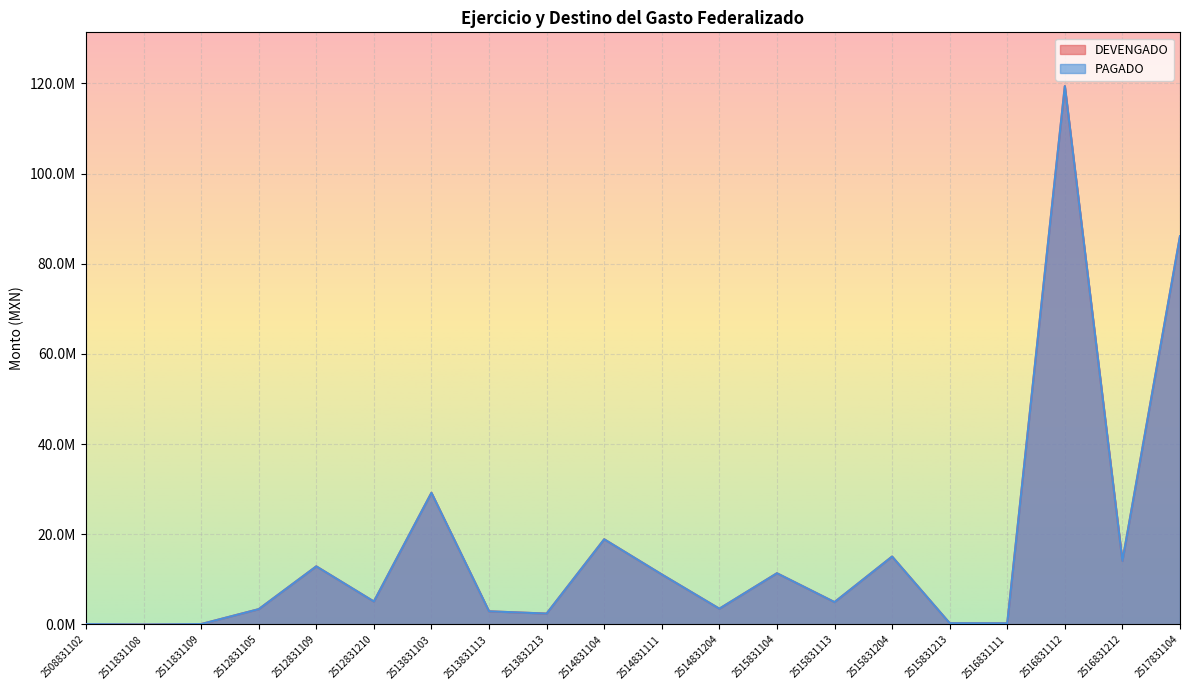

Which series has the largest total across all categories?

DEVENGADO